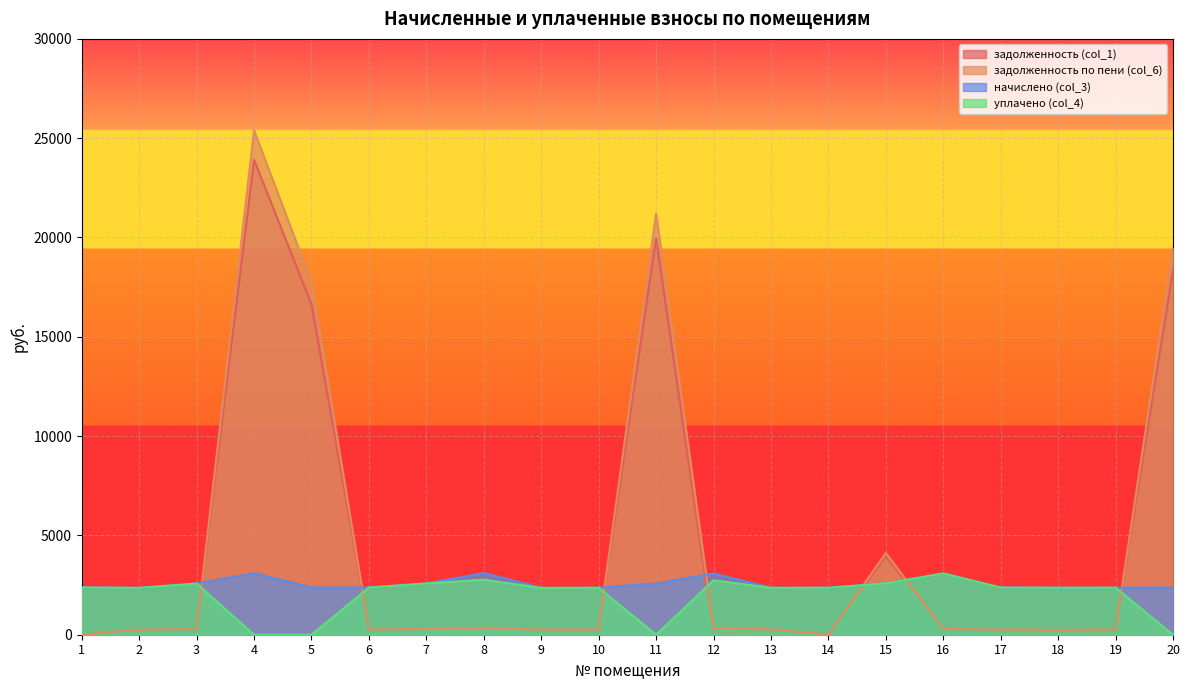

What is the maximum value shown in the chart?

25396.5